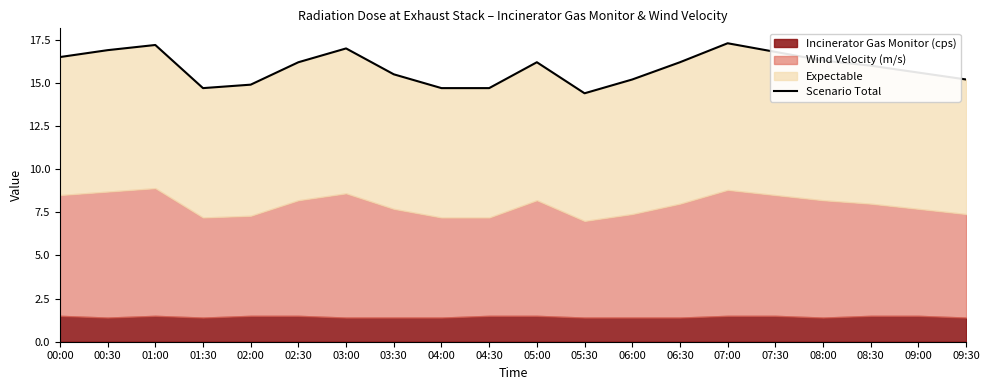

How many values exceed 16?

10